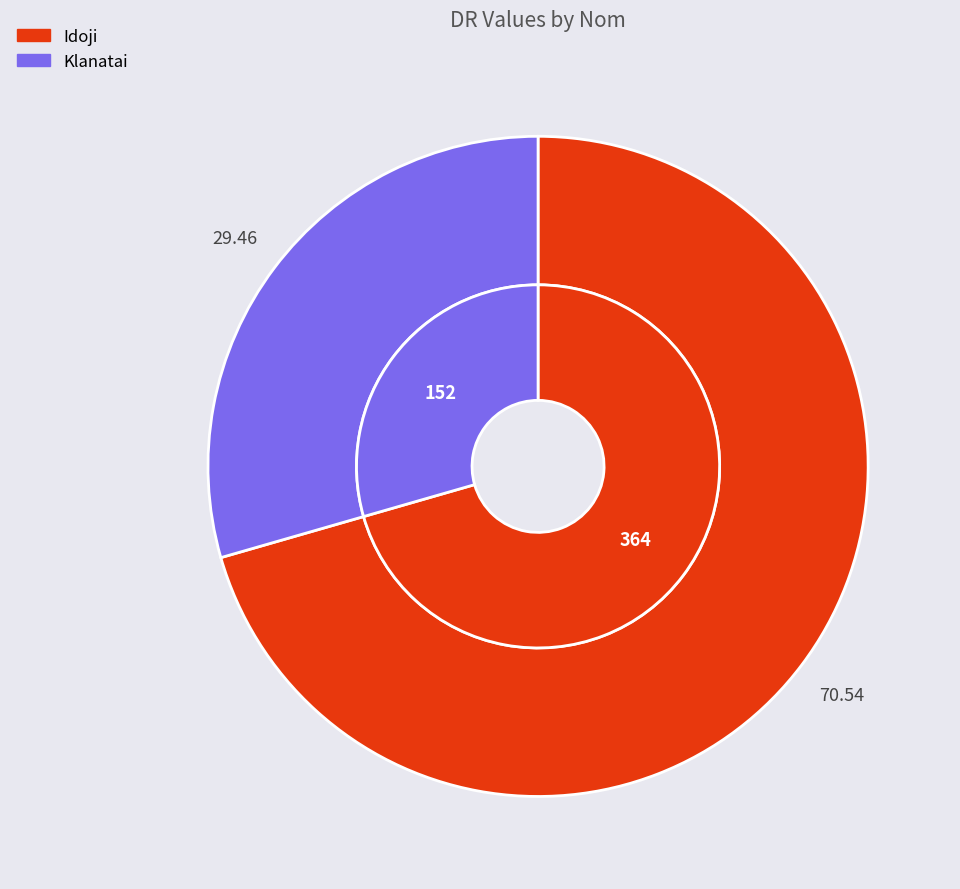

What is the smallest slice in the pie chart?

Klanatai